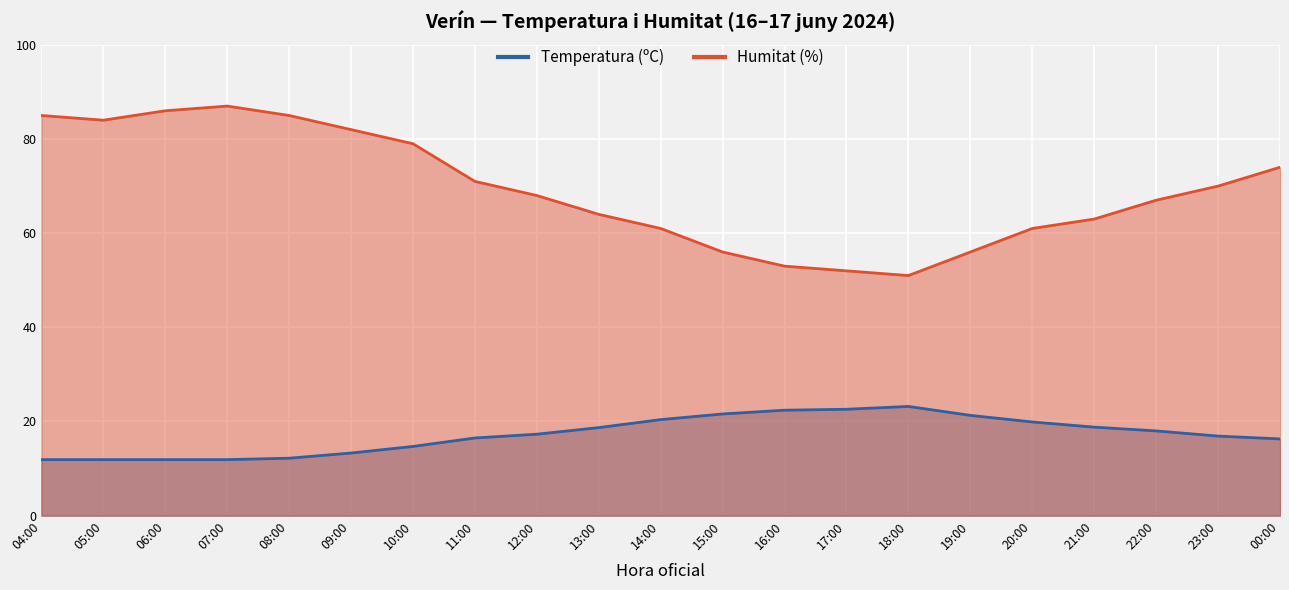

What is the greatest value displayed?

87.0